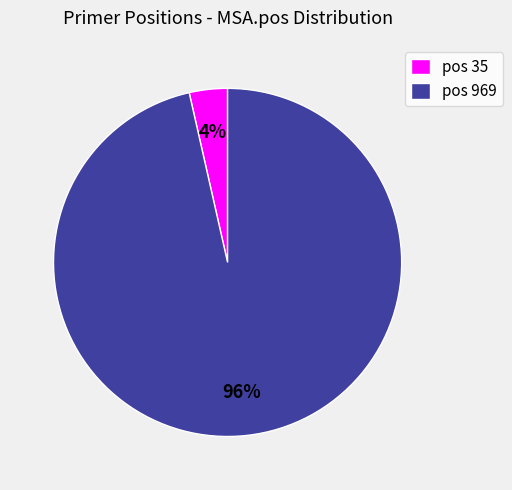

Which has a higher value, pos 969 or pos 35?

pos 969